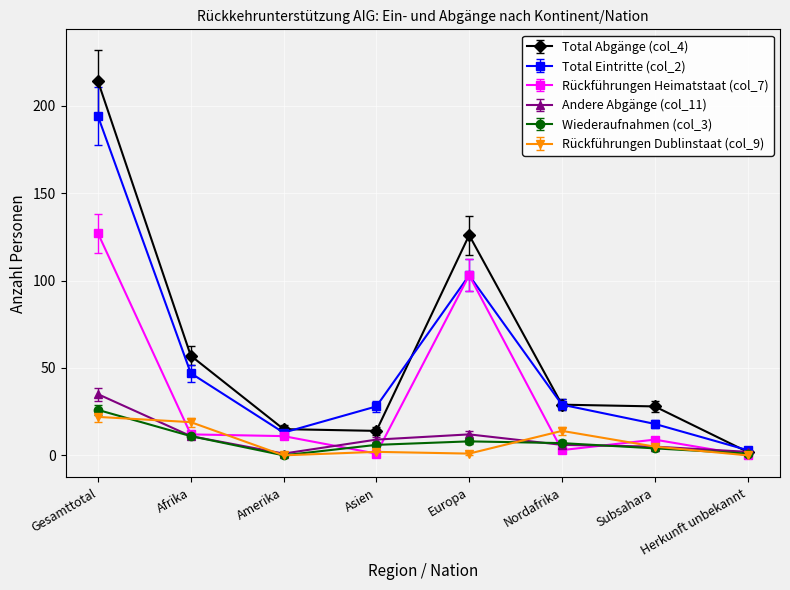

At which category does Total Eintritte (col_2) reach its first local valley?

Amerika